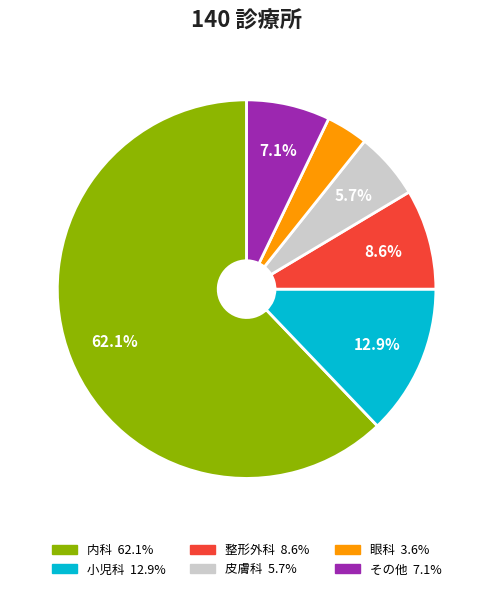

What portion of the pie excludes 小児科?

87.1%